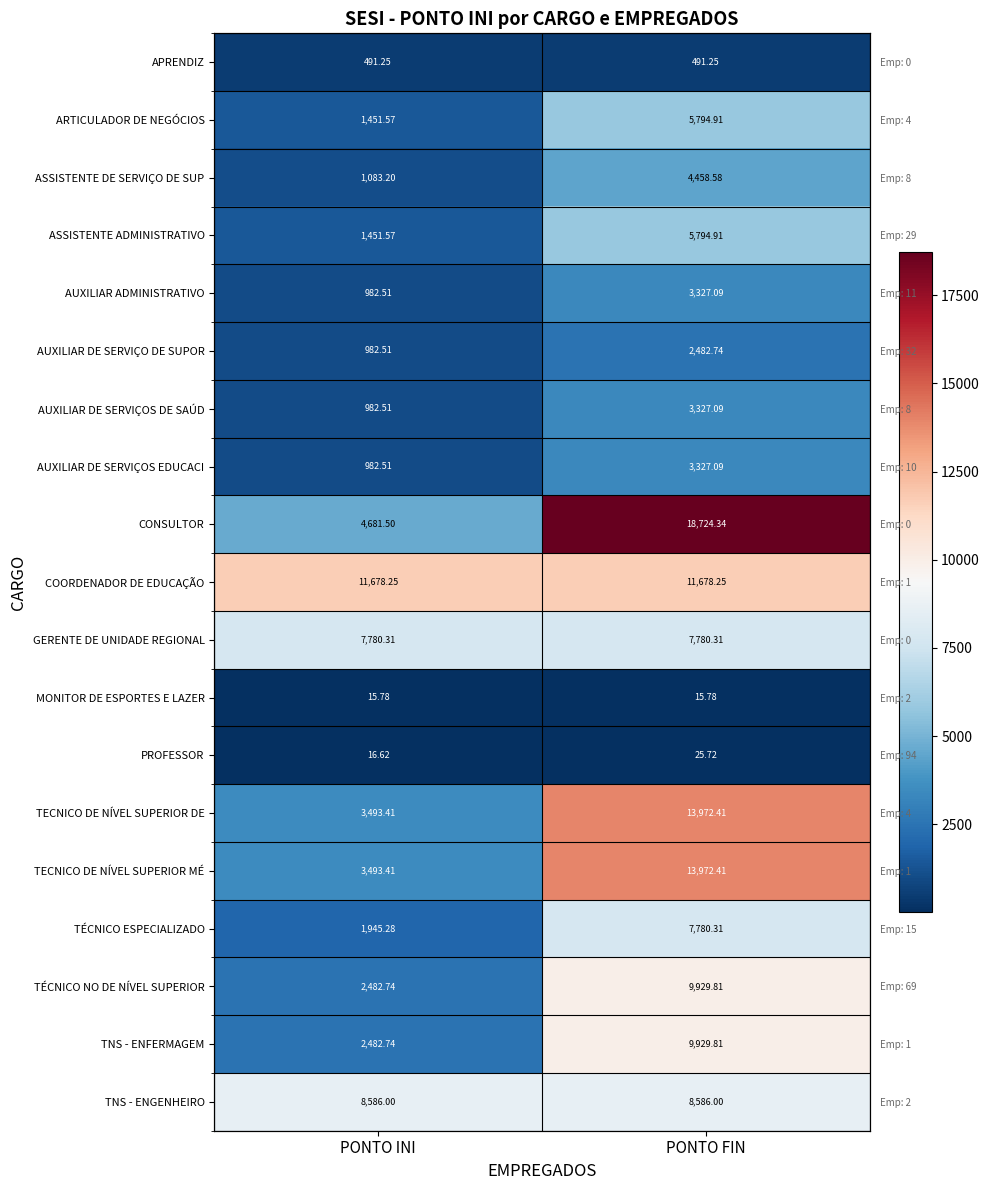

What is the minimum value shown in the chart?

15.8